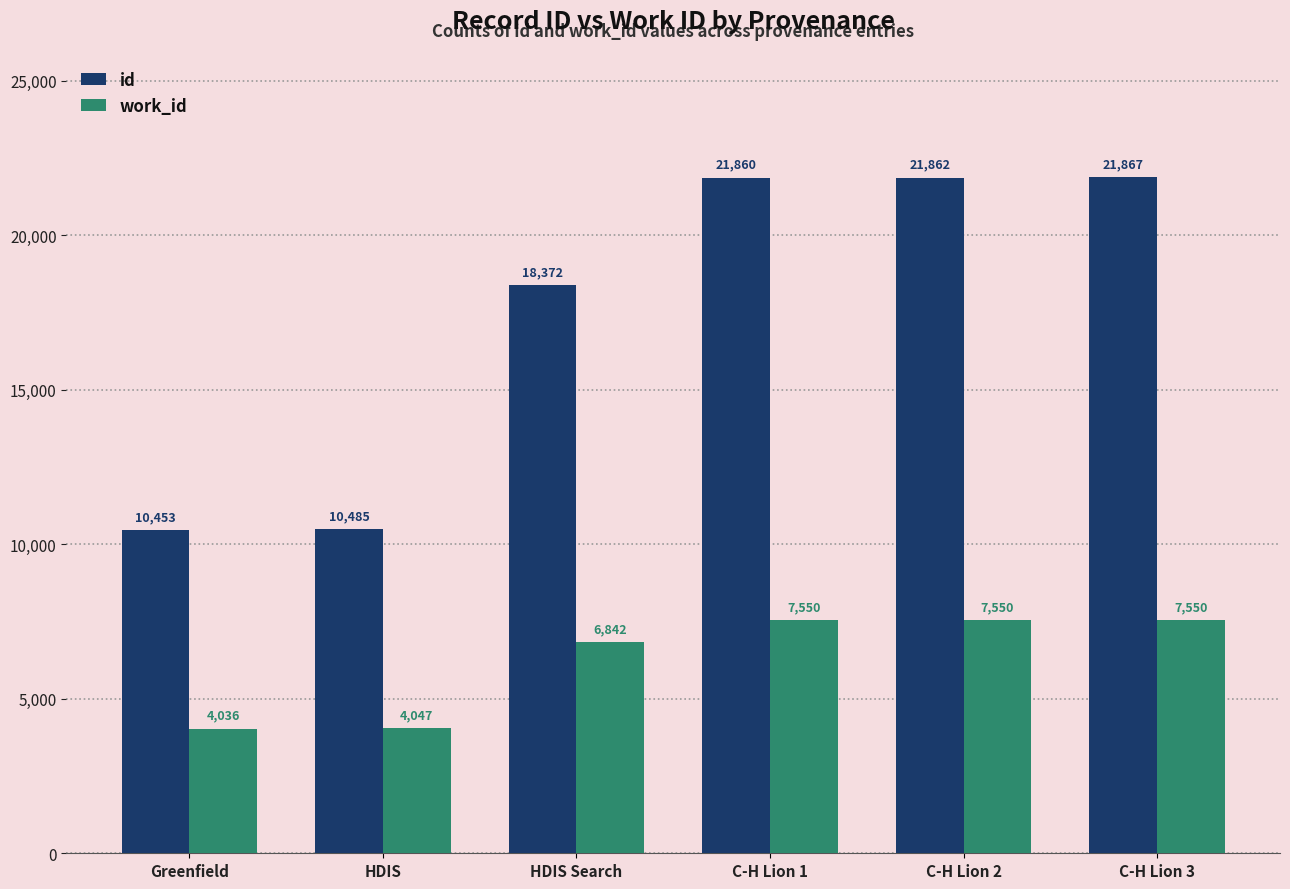

What position from the right is HDIS Search?

4